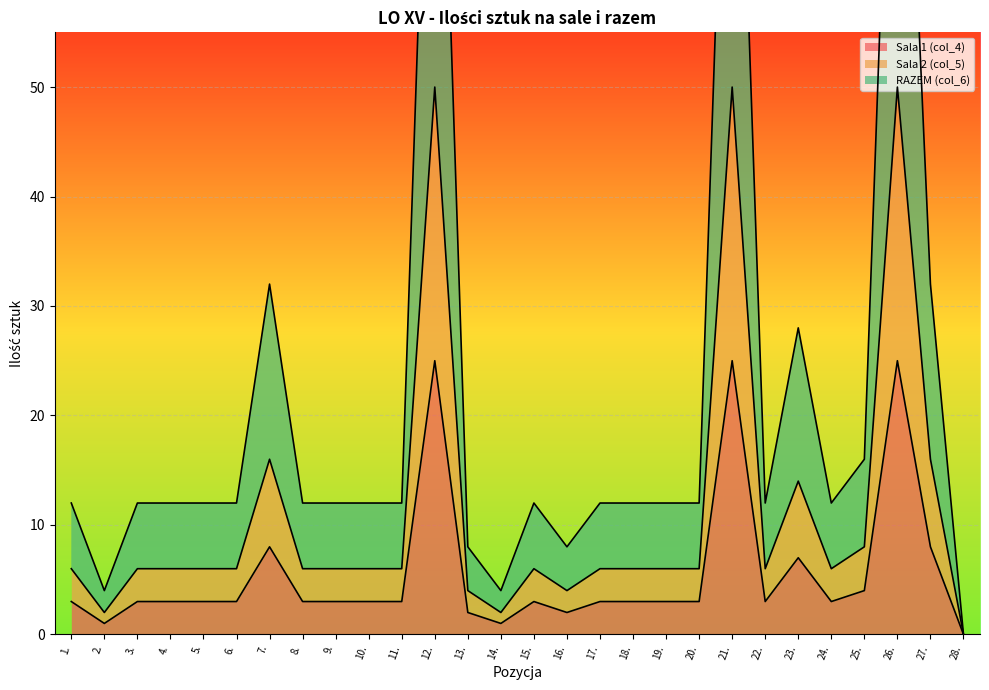

At which category does the chart reach its peak across all series?

12.